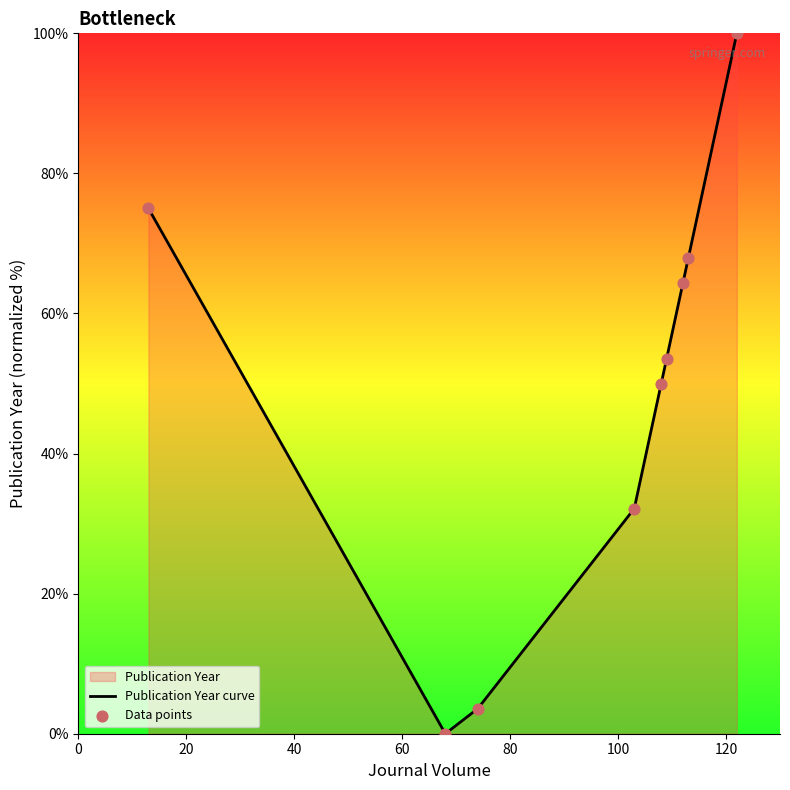

Which series has the largest total across all categories?

Publication Year curve